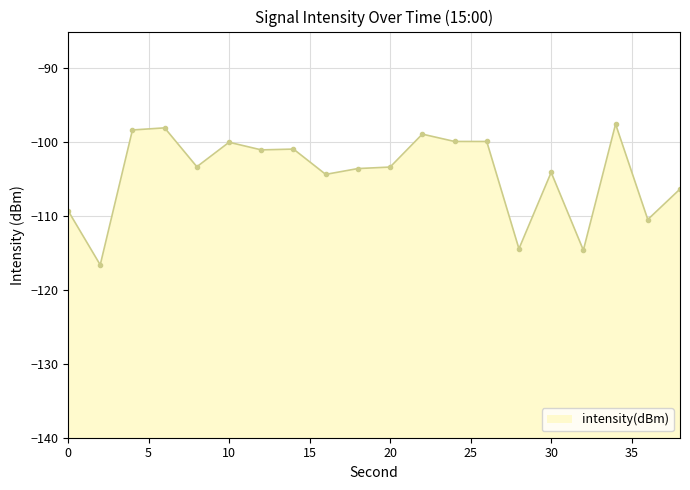

At which category does the data reach its first local valley?

2